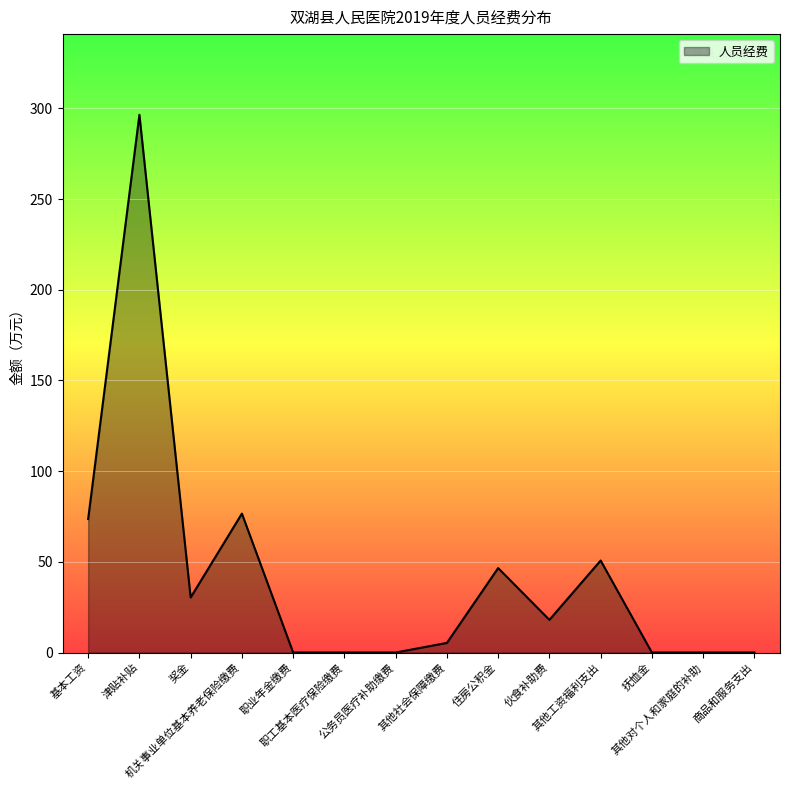

Reading right to left, transcribe all the data shown in this chart.

0.0	0.0	0.0	50.7	18.0	46.6	5.3	0.0	0.0	0.0	76.6	30.3	296.5	73.6